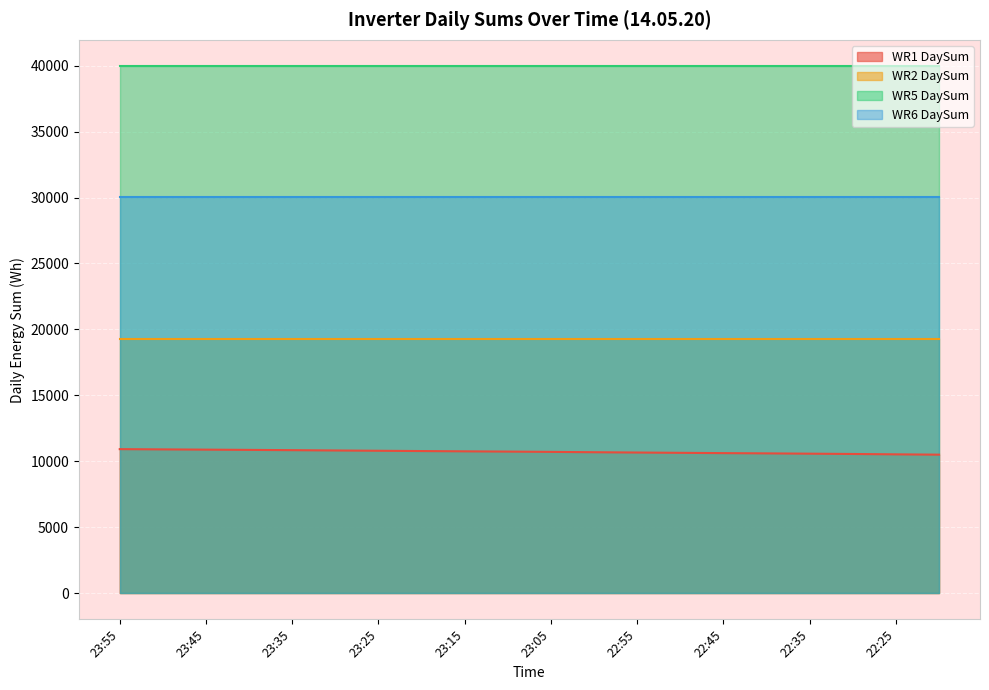

What is the difference between the maximum and minimum values in the WR1 DaySum series?

419